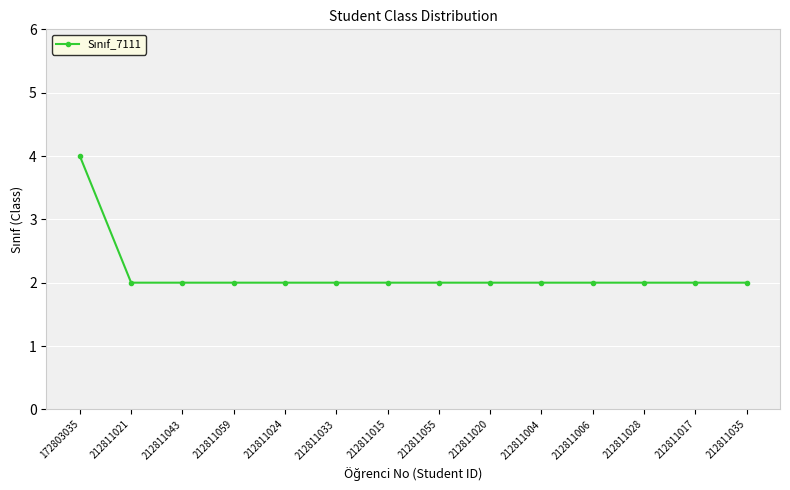

Which label corresponds to the largest value in the chart?

172803035